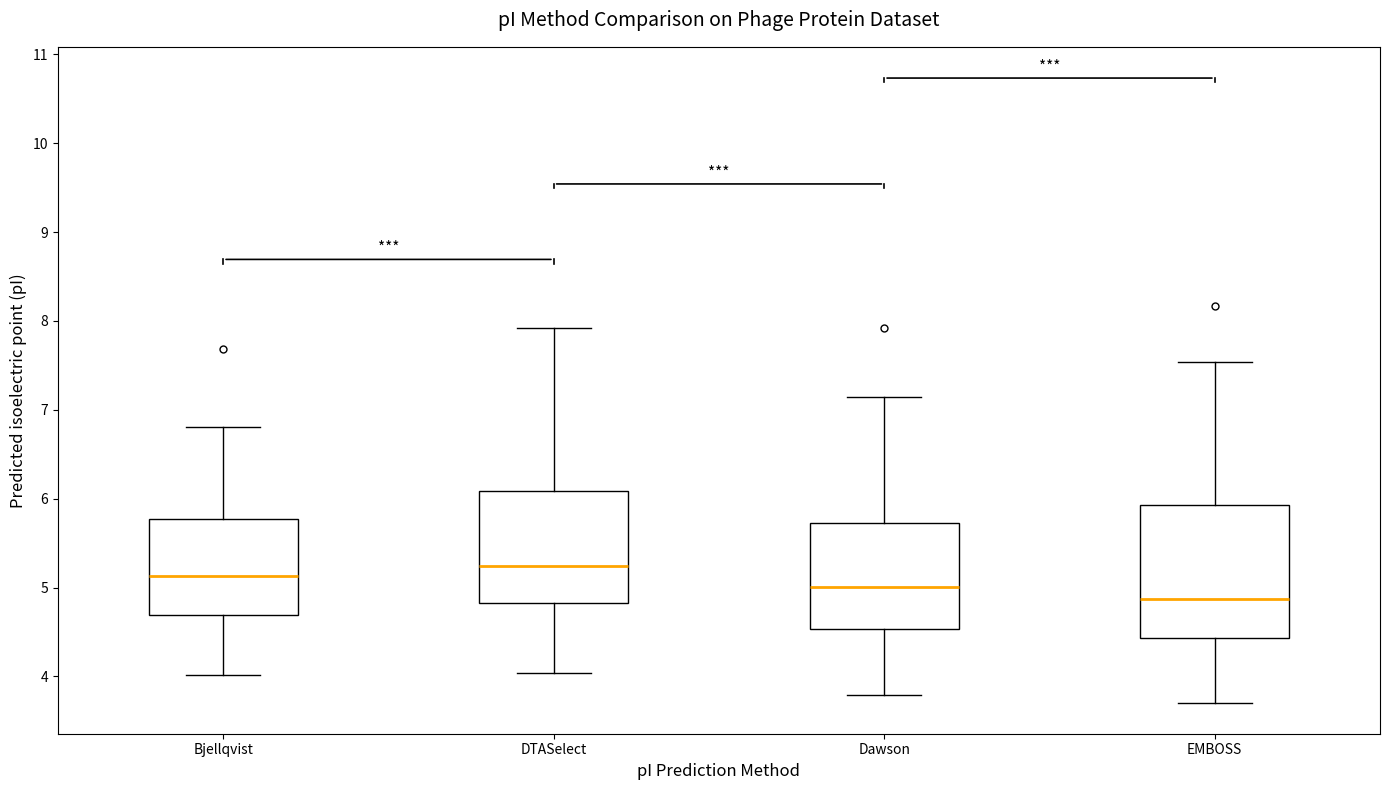

Comparing the boxes themselves (not the whiskers), which one is the tallest?

EMBOSS